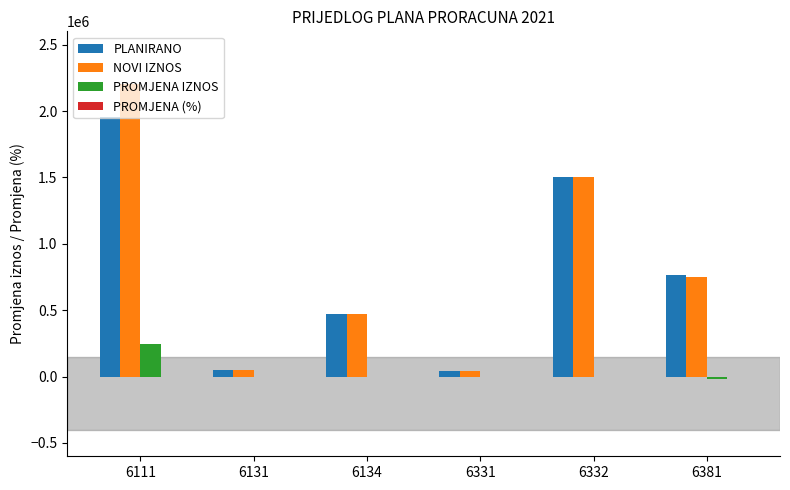

At which category is the sum across all series the highest?

6111